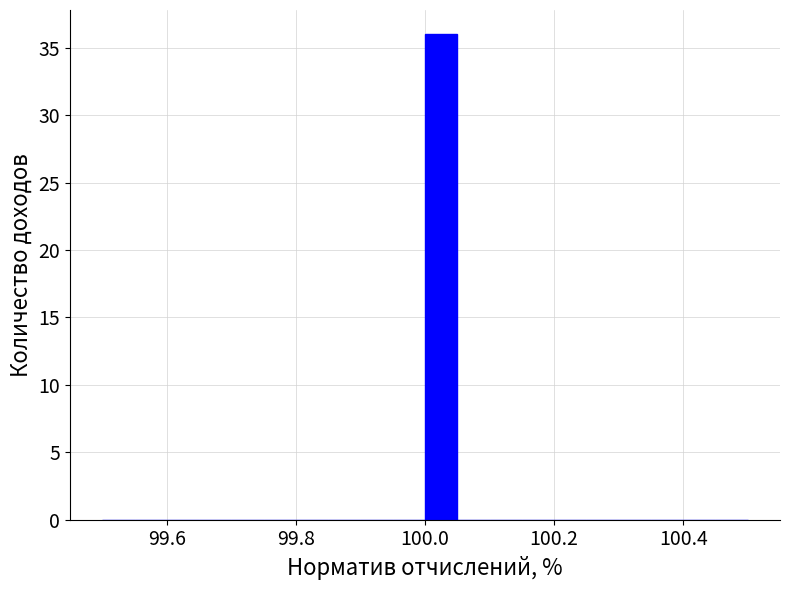

Read against the x-axis, roughly where is the centre of the tallest bar?

100.02